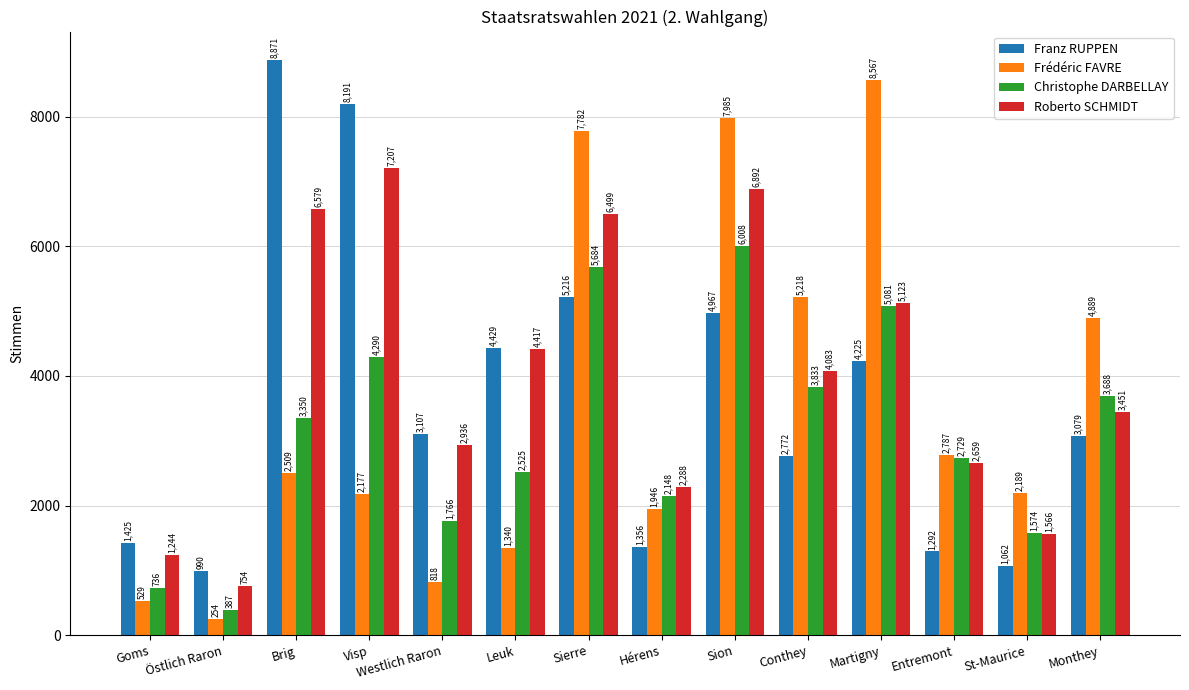

Reading left to right, transcribe all the data shown in this chart.

Franz RUPPEN: Goms=1425	Östlich Raron=990	Brig=8871	Visp=8191	Westlich Raron=3107	Leuk=4429	Sierre=5216	Hérens=1356	Sion=4967	Conthey=2772	Martigny=4225	Entremont=1292	St-Maurice=1062	Monthey=3079
Frédéric FAVRE: Goms=529	Östlich Raron=254	Brig=2509	Visp=2177	Westlich Raron=818	Leuk=1340	Sierre=7782	Hérens=1946	Sion=7985	Conthey=5218	Martigny=8567	Entremont=2787	St-Maurice=2189	Monthey=4889
Christophe DARBELLAY: Goms=736	Östlich Raron=387	Brig=3350	Visp=4290	Westlich Raron=1766	Leuk=2525	Sierre=5684	Hérens=2148	Sion=6008	Conthey=3833	Martigny=5081	Entremont=2729	St-Maurice=1574	Monthey=3688
Roberto SCHMIDT: Goms=1244	Östlich Raron=754	Brig=6579	Visp=7207	Westlich Raron=2936	Leuk=4417	Sierre=6499	Hérens=2288	Sion=6892	Conthey=4083	Martigny=5123	Entremont=2659	St-Maurice=1566	Monthey=3451